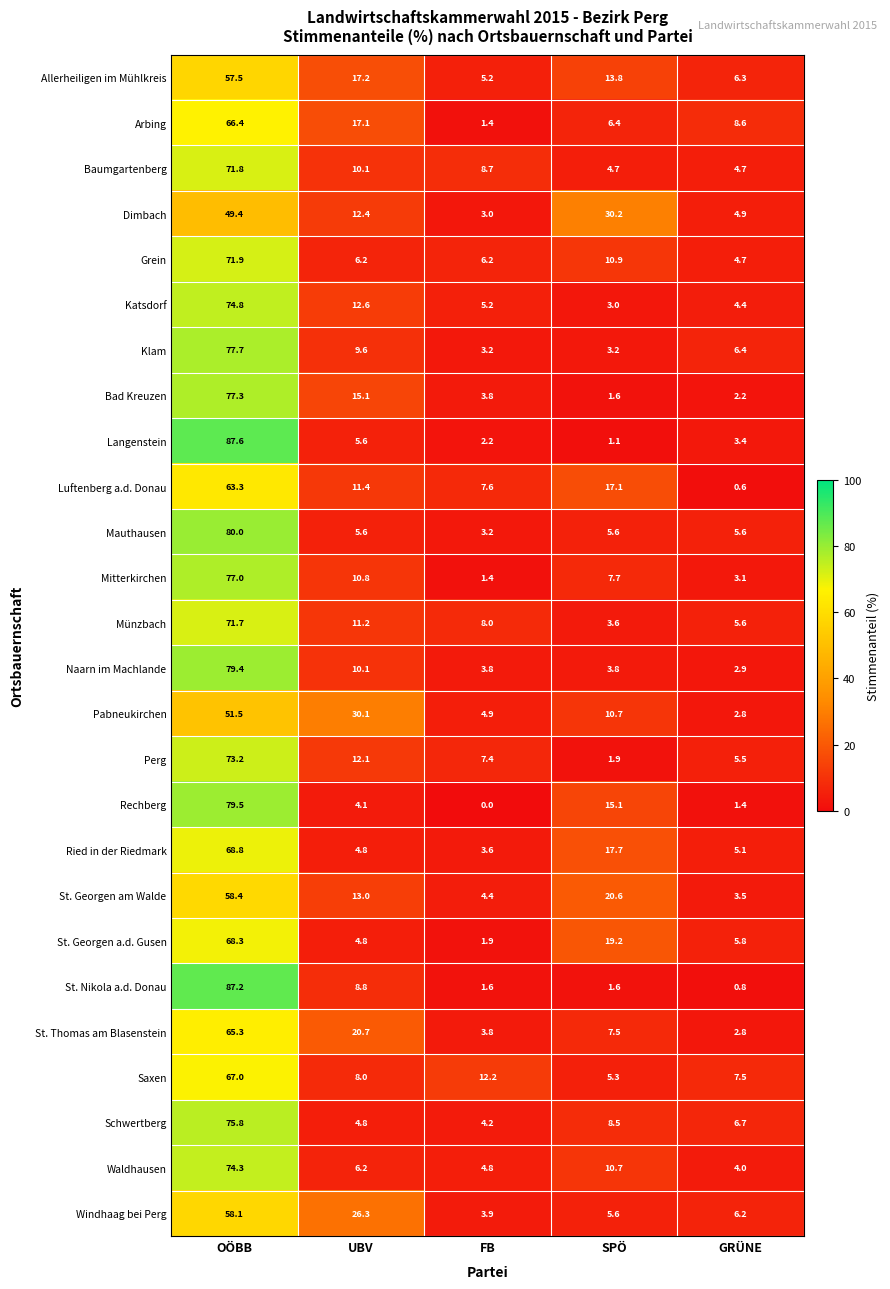

List the series in order of their peak value, lowest first.

Dimbach, Pabneukirchen, Allerheiligen im Mühlkreis, Windhaag bei Perg, St. Georgen am Walde, Luftenberg a.d. Donau, St. Thomas am Blasenstein, Arbing, Saxen, St. Georgen a.d. Gusen, Ried in der Riedmark, Münzbach, Baumgartenberg, Grein, Perg, Waldhausen, Katsdorf, Schwertberg, Mitterkirchen, Bad Kreuzen, Klam, Naarn im Machlande, Rechberg, Mauthausen, St. Nikola a.d. Donau, Langenstein